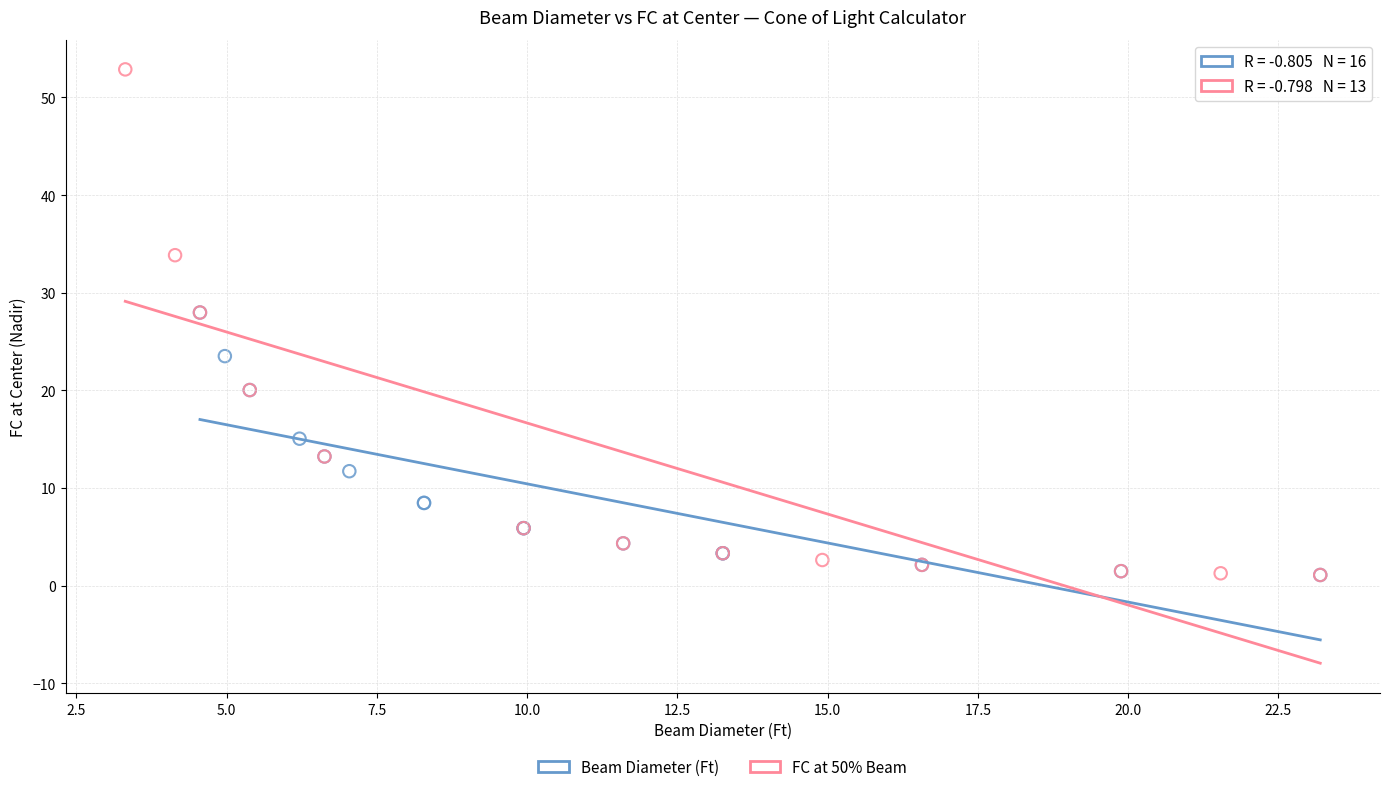

Which series reaches the maximum Y coordinate?

FC at 50% Beam